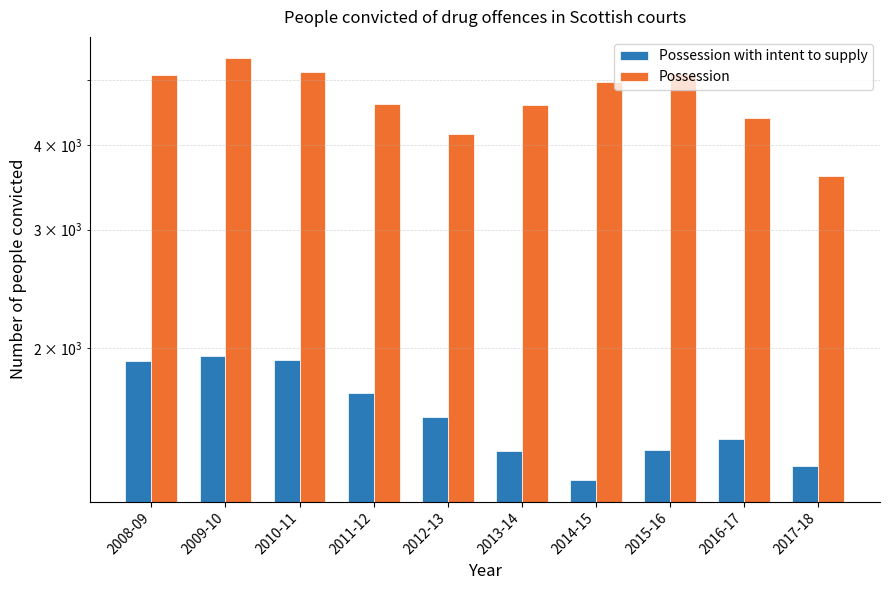

Is it true that Possession with intent to supply equals 323 at 2012-13?

False